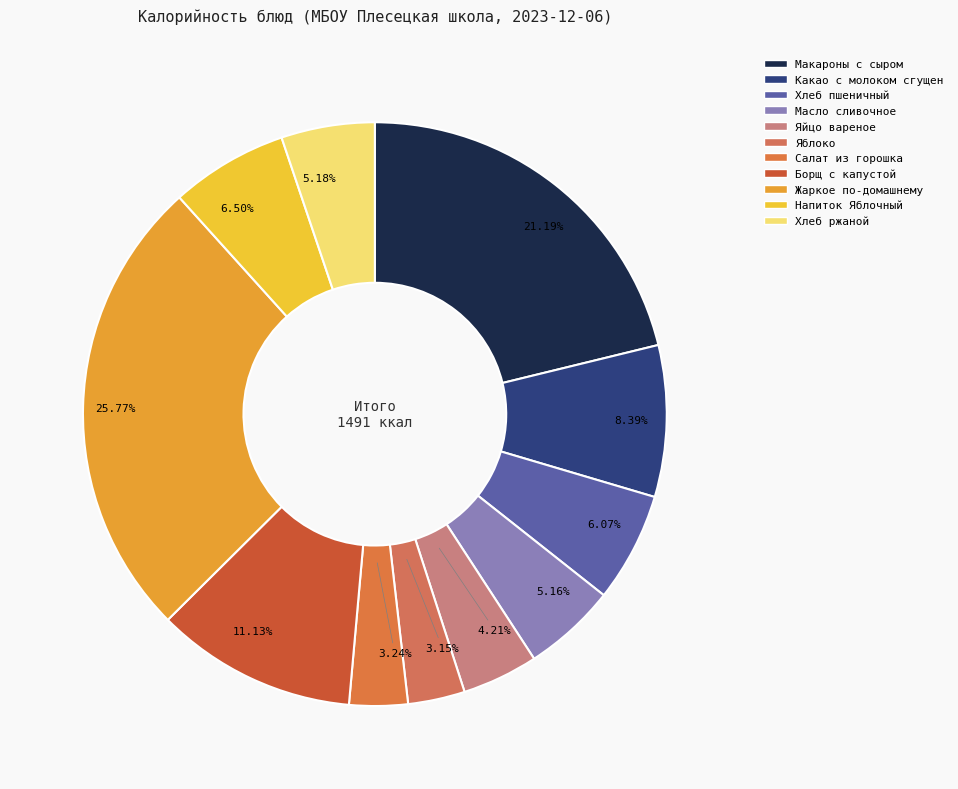

Is there any slice that represents more than half of the pie?

No